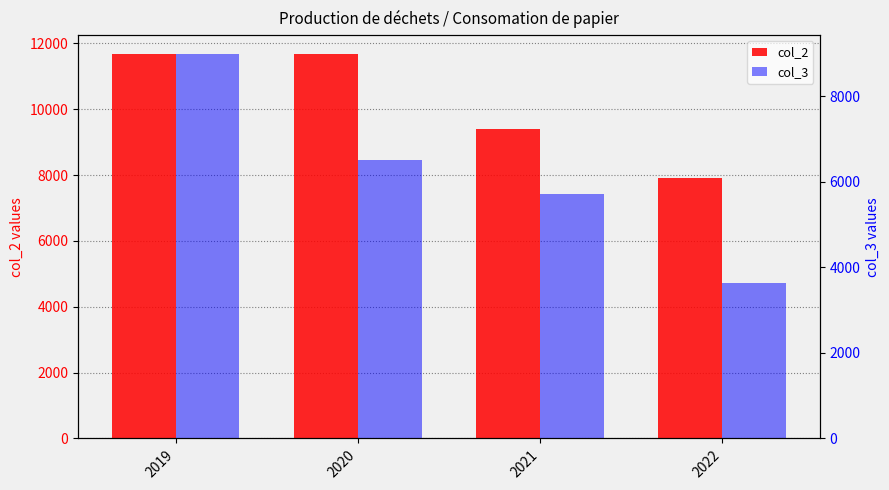

Reading left to right, what are all the values shown in this chart?

col_2: 11663	11663	9402	7913
col_3: 8978	6506	5713	3631